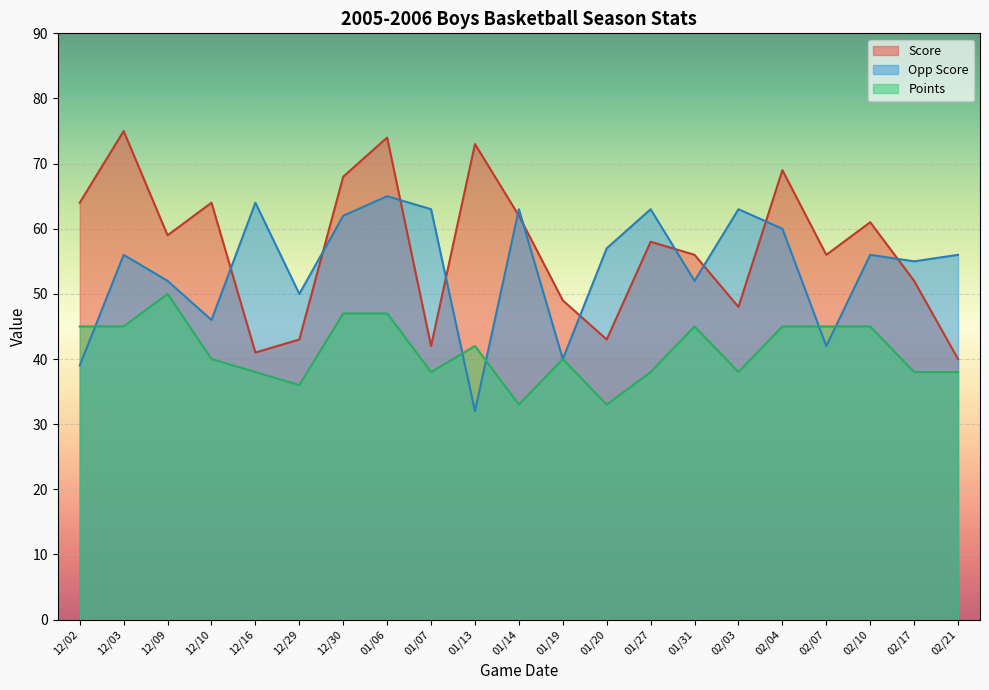

What is the difference between the second highest and minimum values in the Score series?

34